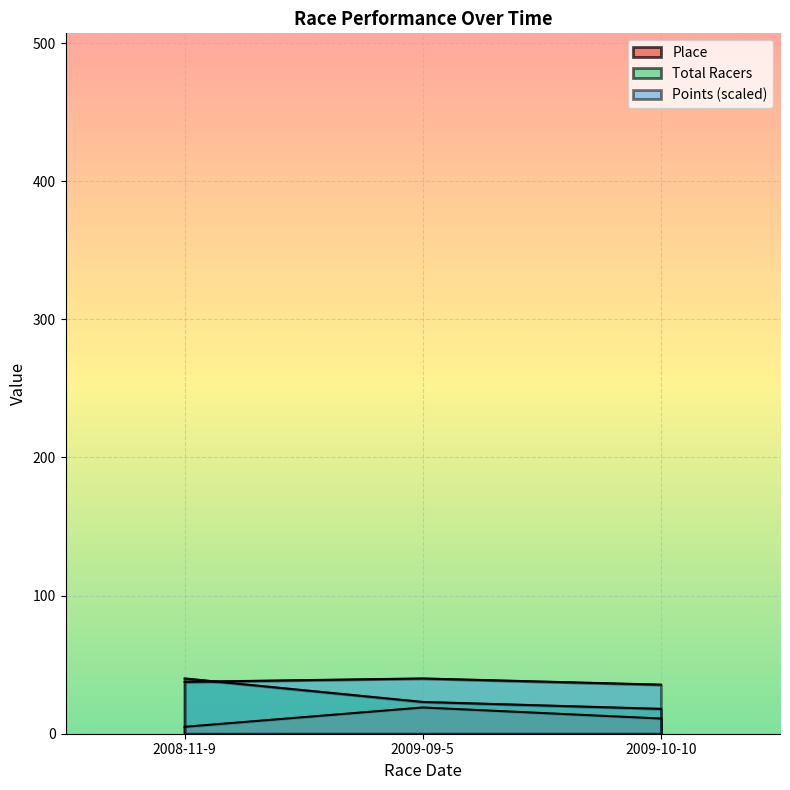

At which label does Points reach its minimum?

2009-10-10